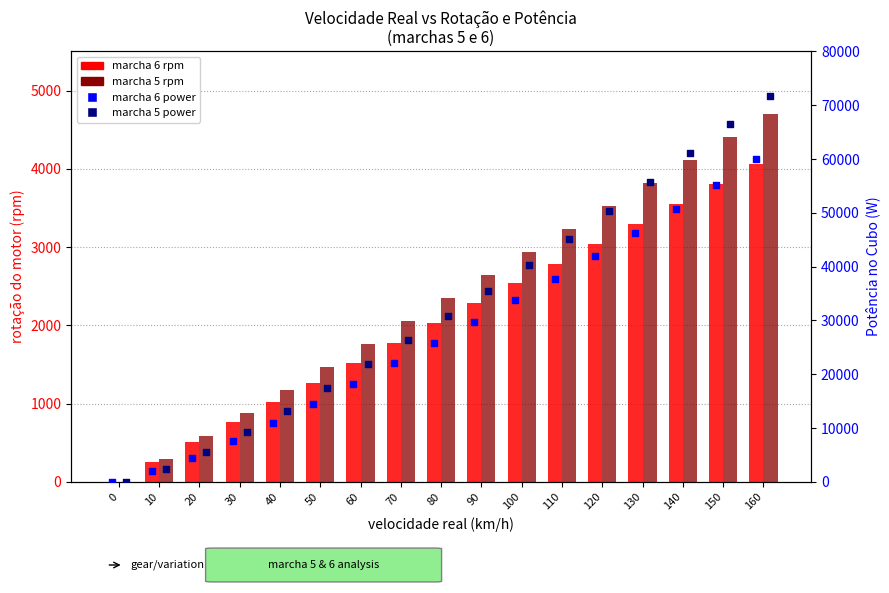

Which series contains the lowest Y value?

marcha 6 rpm